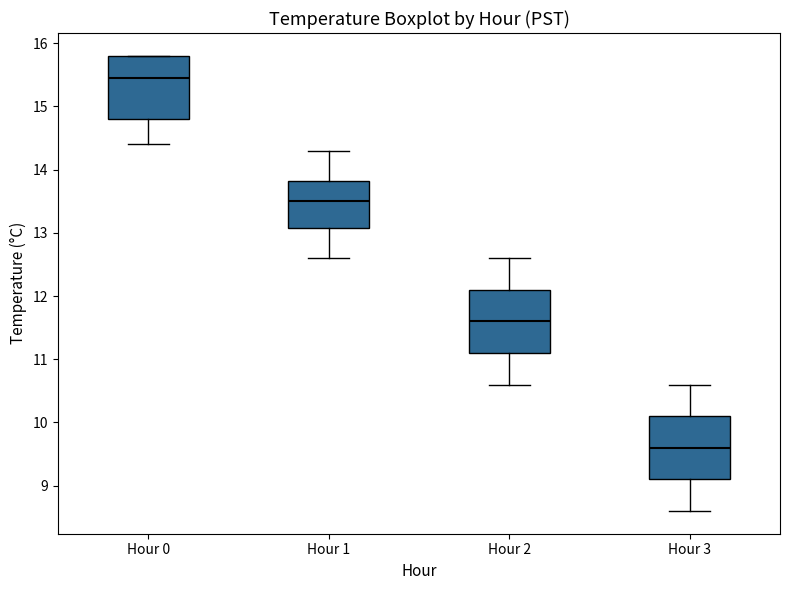

Reading left to right, read every box against the y-axis: the position of its median line, the range the box covers, and the ends of its whiskers. The values are not printed on the chart, so give them approximately, as read against the axis.

Hour 0: median 15.5, box 14.8 to 15.8, whiskers 14.4 to 15.8
Hour 1: median 13.5, box 13.1 to 13.8, whiskers 12.6 to 14.3
Hour 2: median 11.6, box 11.1 to 12.1, whiskers 10.6 to 12.6
Hour 3: median 9.6, box 9.1 to 10.1, whiskers 8.6 to 10.6